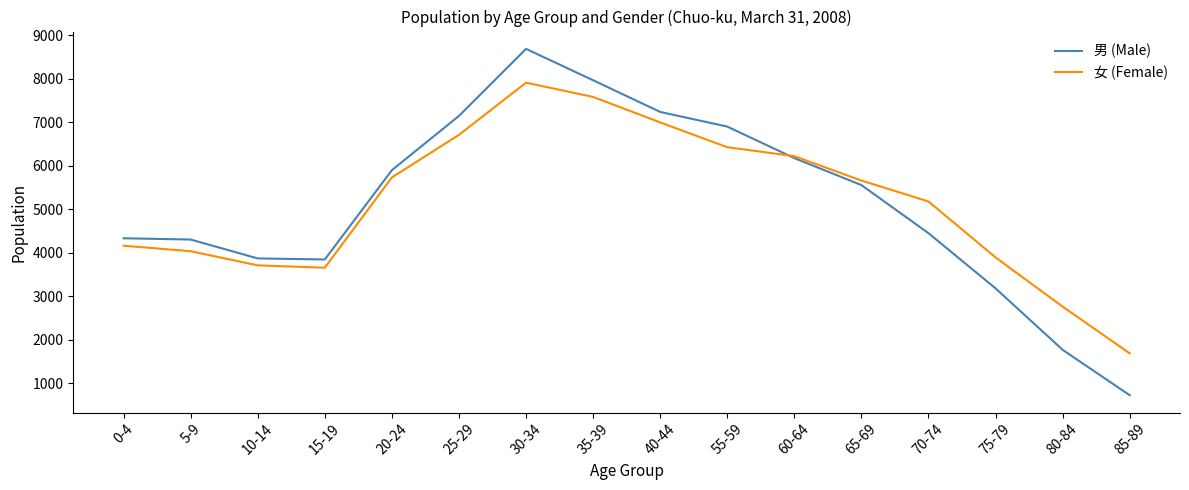

What is the minimum value shown in the chart?

724